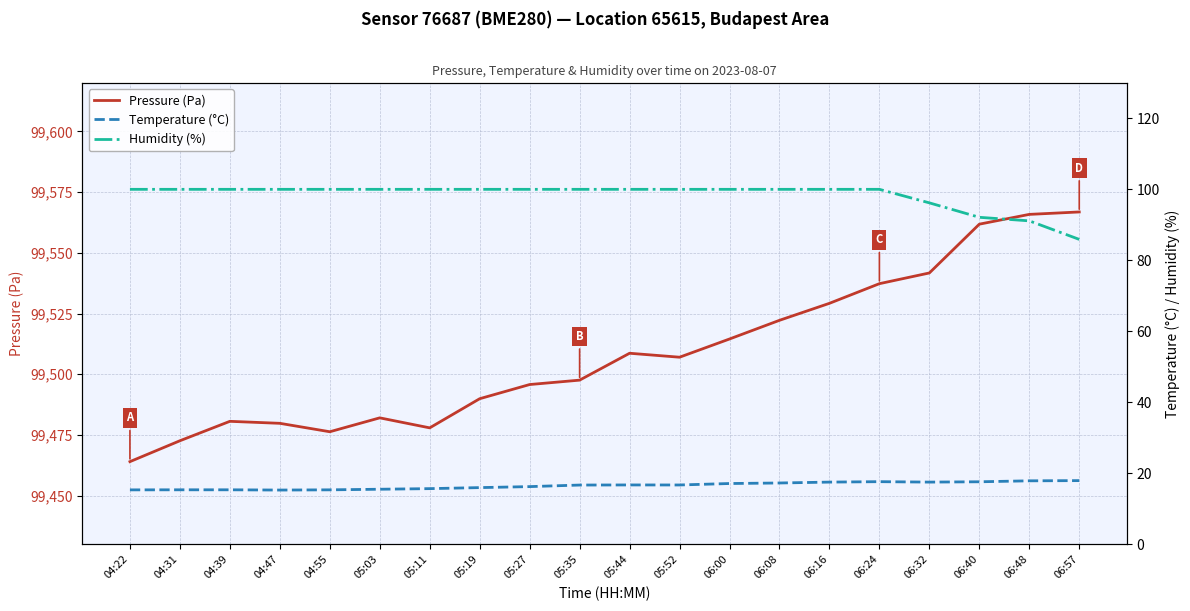

True or false: Humidity (%) has more than 2 interior local peaks.

False